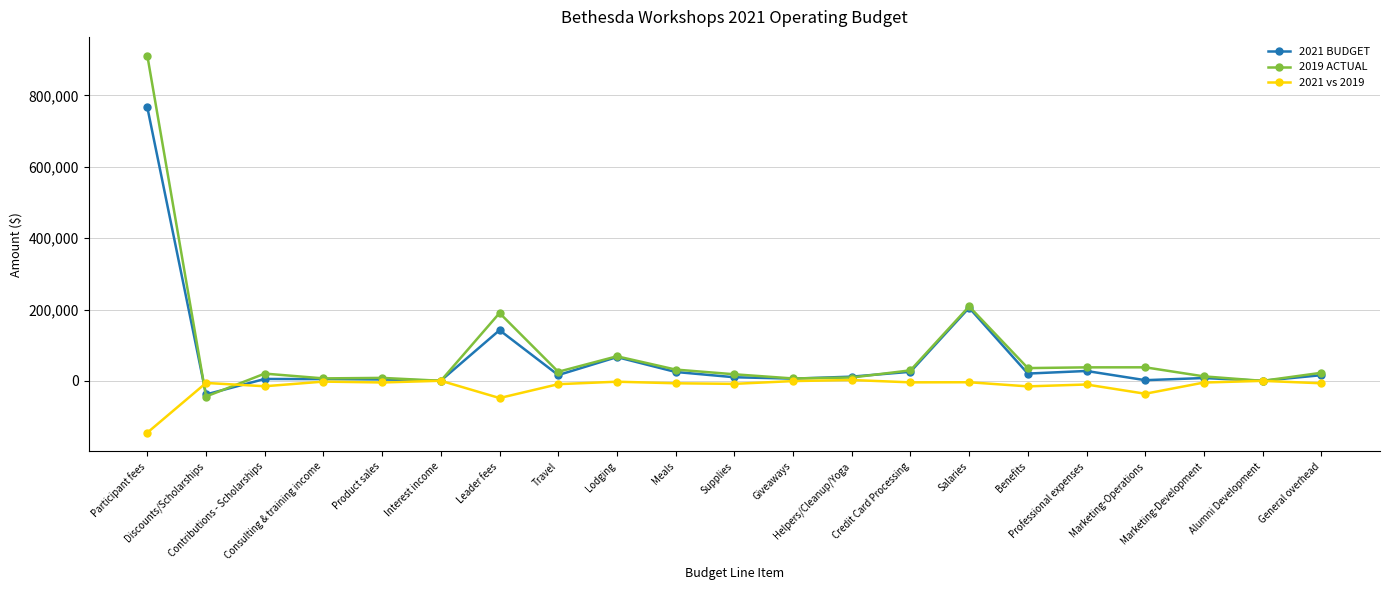

What is the average value of the 2021 BUDGET series?

63186.4